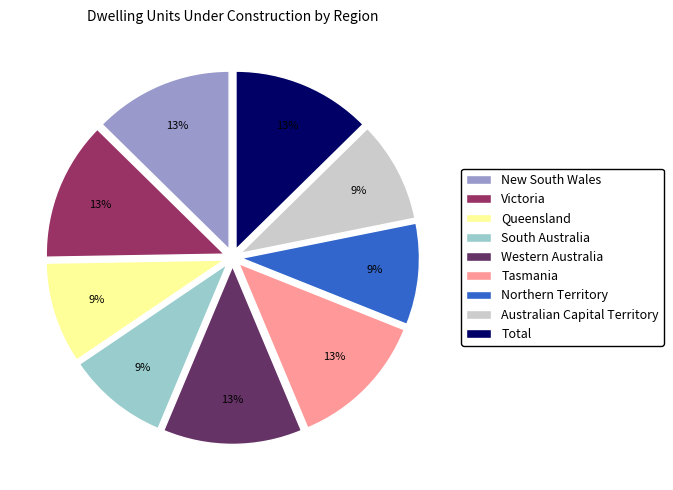

Count the number of slices in the pie.

9